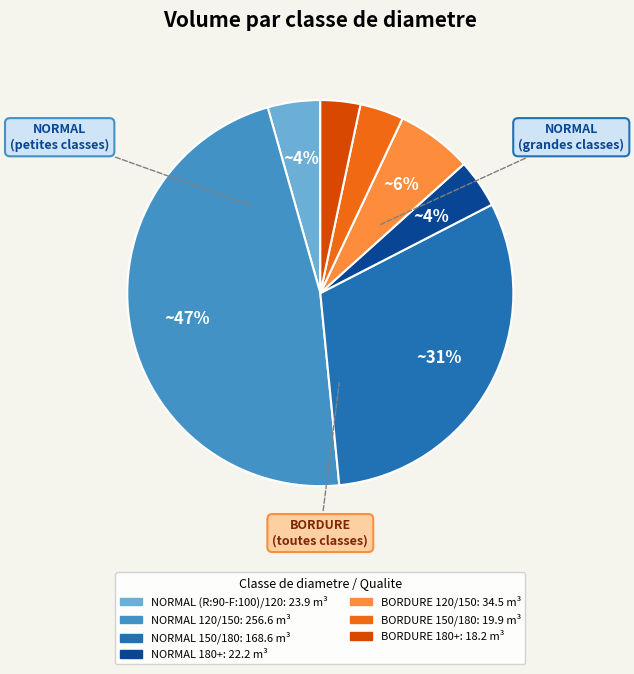

Is there any slice that represents more than half of the pie?

No